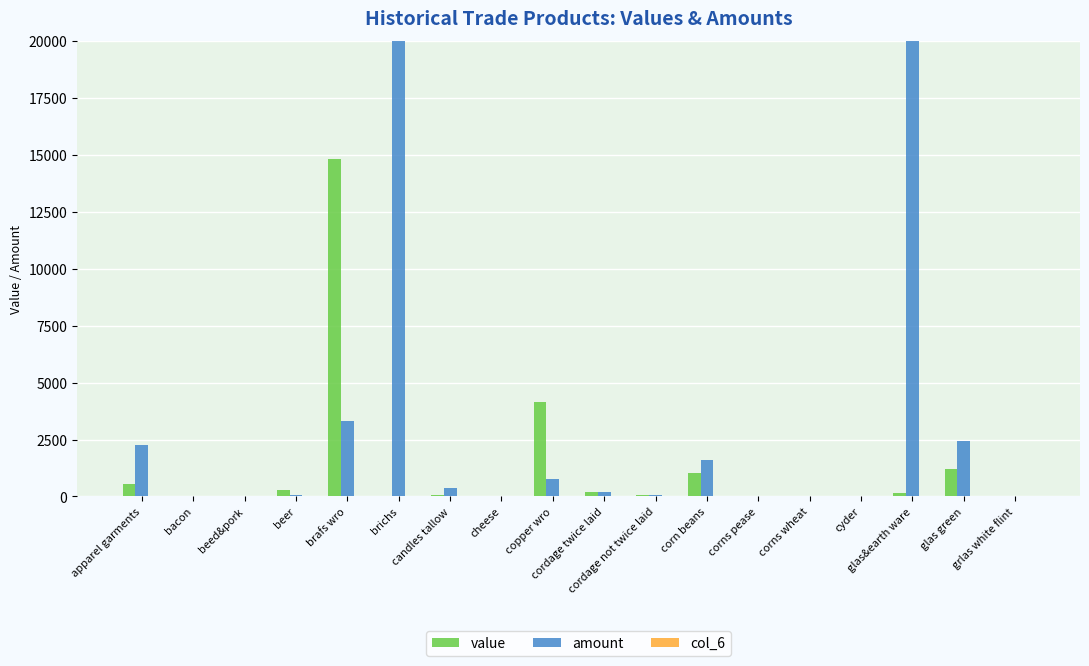

Reading right to left, what are all the values shown in this chart?

value: grlas white flint=41	glas green=1223	glas&earth ware=135	cyder=16	corns wheat=6	corns pease=15	corn beans=1029	cordage not twice laid=74	cordage twice laid=207	copper wro=4134	cheese=15	candles tallow=85	brichs=10	brafs wro=14822	beer=271	beed&pork=41	bacon=12	apparel garments=566
amount: grlas white flint=41	glas green=2447	glas&earth ware=54352	cyder=2	corns wheat=5	corns pease=12	corn beans=1583	cordage not twice laid=65	cordage twice laid=180	copper wro=780	cheese=13	candles tallow=380	brichs=20200	brafs wro=3293	beer=54	beed&pork=15	bacon=6	apparel garments=2266
col_6: grlas white flint=11	glas green=18	glas&earth ware=17	cyder=19	corns wheat=15	corns pease=0	corn beans=8	cordage not twice laid=19	cordage twice laid=13	copper wro=0	cheese=12	candles tallow=10	brichs=2	brafs wro=13	beer=12	beed&pork=5	bacon=0	apparel garments=10